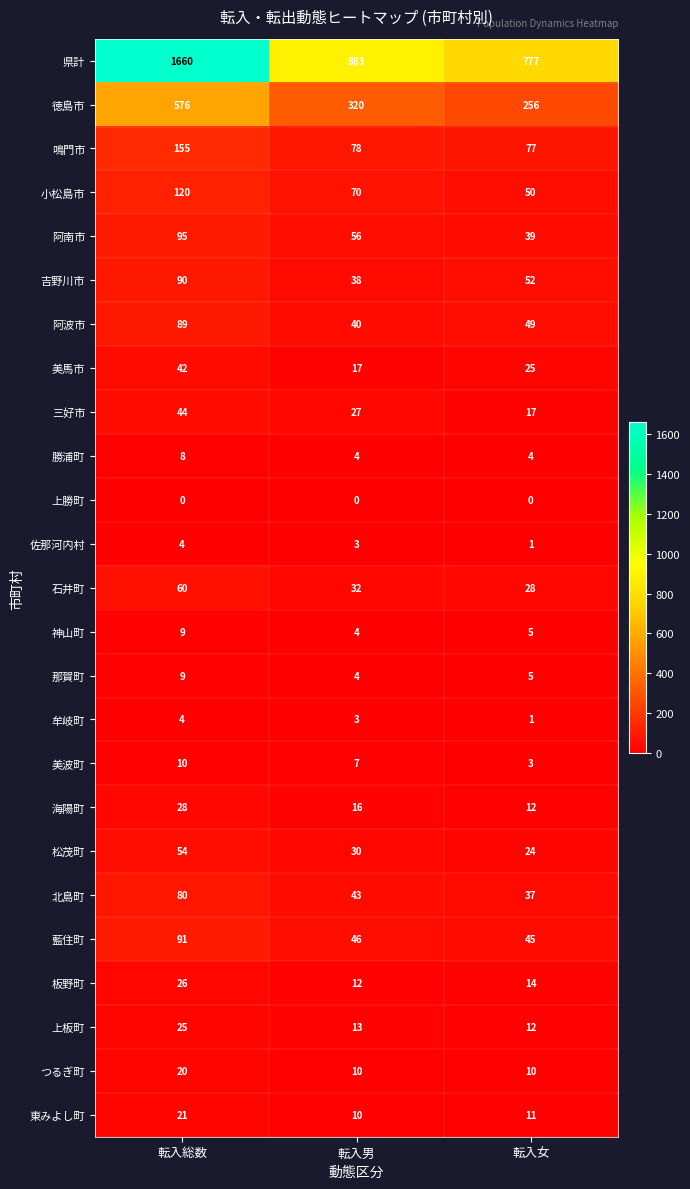

How many つるぎ町 values are between 10 and 20?

3